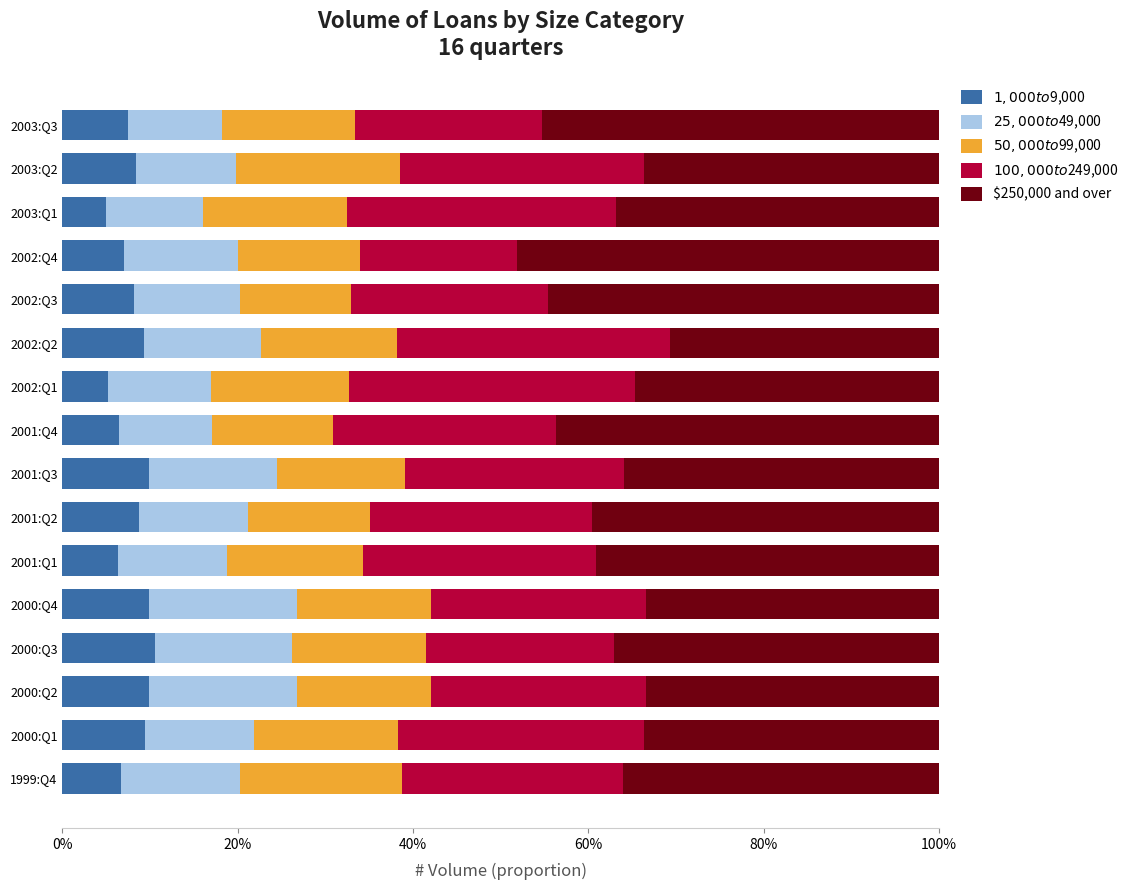

What is the total value across all series at 2003:Q1?

100.0